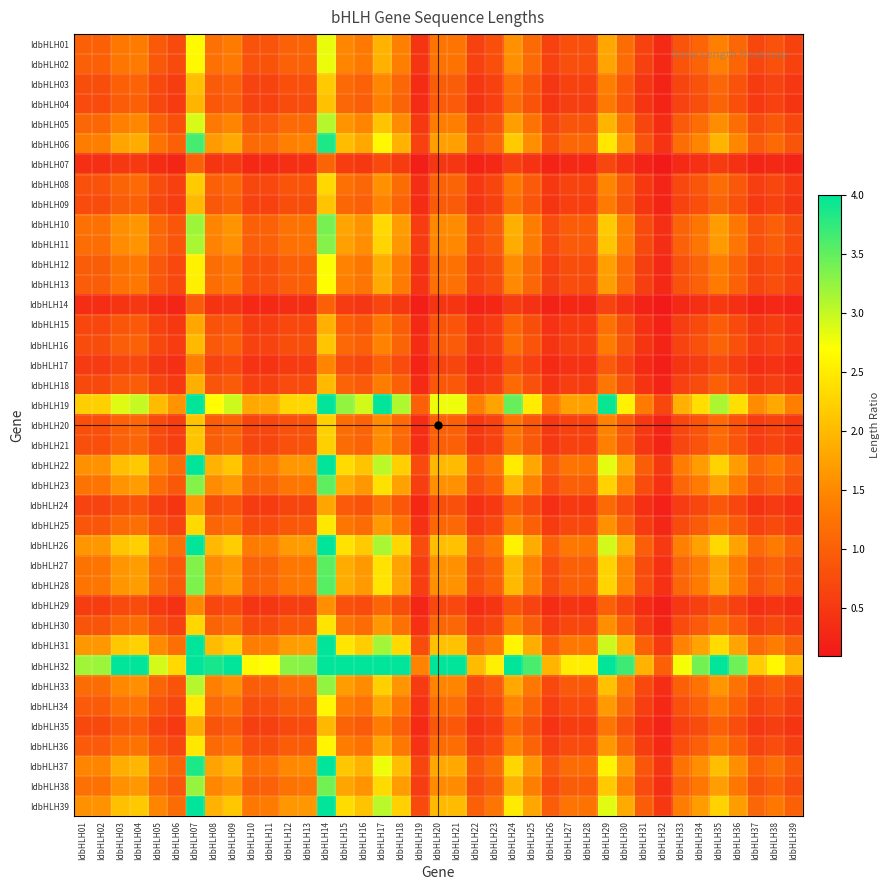

Reading left to right, transcribe all the data shown in this chart.

IdbHLH01: IdbHLH01=1.0	IdbHLH02=1.0	IdbHLH03=1.3	IdbHLH04=1.4	IdbHLH05=0.9	IdbHLH06=0.7	IdbHLH07=2.7	IdbHLH08=1.2	IdbHLH09=1.3	IdbHLH10=0.8	IdbHLH11=0.8	IdbHLH12=1.0	IdbHLH13=1.0	IdbHLH14=2.8	IdbHLH15=1.5	IdbHLH16=1.3	IdbHLH17=1.9	IdbHLH18=1.4	IdbHLH19=0.5	IdbHLH20=1.3	IdbHLH21=1.3	IdbHLH22=0.6	IdbHLH23=0.8	IdbHLH24=1.6	IdbHLH25=1.1	IdbHLH26=0.6	IdbHLH27=0.8	IdbHLH28=0.8	IdbHLH29=1.8	IdbHLH30=1.2	IdbHLH31=0.6	IdbHLH32=0.3	IdbHLH33=0.9	IdbHLH34=1.1	IdbHLH35=1.4	IdbHLH36=1.1	IdbHLH37=0.7	IdbHLH38=0.8	IdbHLH39=0.6
IdbHLH02: IdbHLH01=1.0	IdbHLH02=1.0	IdbHLH03=1.3	IdbHLH04=1.3	IdbHLH05=0.9	IdbHLH06=0.7	IdbHLH07=2.6	IdbHLH08=1.2	IdbHLH09=1.3	IdbHLH10=0.8	IdbHLH11=0.8	IdbHLH12=1.0	IdbHLH13=1.0	IdbHLH14=2.8	IdbHLH15=1.5	IdbHLH16=1.3	IdbHLH17=1.9	IdbHLH18=1.4	IdbHLH19=0.5	IdbHLH20=1.2	IdbHLH21=1.3	IdbHLH22=0.6	IdbHLH23=0.8	IdbHLH24=1.6	IdbHLH25=1.1	IdbHLH26=0.6	IdbHLH27=0.8	IdbHLH28=0.8	IdbHLH29=1.8	IdbHLH30=1.2	IdbHLH31=0.6	IdbHLH32=0.3	IdbHLH33=0.9	IdbHLH34=1.1	IdbHLH35=1.4	IdbHLH36=1.1	IdbHLH37=0.7	IdbHLH38=0.8	IdbHLH39=0.6
IdbHLH03: IdbHLH01=0.8	IdbHLH02=0.8	IdbHLH03=1.0	IdbHLH04=1.0	IdbHLH05=0.7	IdbHLH06=0.6	IdbHLH07=2.0	IdbHLH08=0.9	IdbHLH09=1.0	IdbHLH10=0.6	IdbHLH11=0.7	IdbHLH12=0.8	IdbHLH13=0.8	IdbHLH14=2.2	IdbHLH15=1.1	IdbHLH16=1.0	IdbHLH17=1.5	IdbHLH18=1.1	IdbHLH19=0.3	IdbHLH20=1.0	IdbHLH21=1.0	IdbHLH22=0.5	IdbHLH23=0.6	IdbHLH24=1.2	IdbHLH25=0.9	IdbHLH26=0.5	IdbHLH27=0.6	IdbHLH28=0.6	IdbHLH29=1.4	IdbHLH30=0.9	IdbHLH31=0.5	IdbHLH32=0.2	IdbHLH33=0.7	IdbHLH34=0.8	IdbHLH35=1.1	IdbHLH36=0.8	IdbHLH37=0.5	IdbHLH38=0.6	IdbHLH39=0.5
IdbHLH04: IdbHLH01=0.7	IdbHLH02=0.7	IdbHLH03=1.0	IdbHLH04=1.0	IdbHLH05=0.7	IdbHLH06=0.5	IdbHLH07=2.0	IdbHLH08=0.9	IdbHLH09=1.0	IdbHLH10=0.6	IdbHLH11=0.6	IdbHLH12=0.8	IdbHLH13=0.8	IdbHLH14=2.1	IdbHLH15=1.1	IdbHLH16=1.0	IdbHLH17=1.4	IdbHLH18=1.0	IdbHLH19=0.3	IdbHLH20=0.9	IdbHLH21=0.9	IdbHLH22=0.5	IdbHLH23=0.6	IdbHLH24=1.2	IdbHLH25=0.8	IdbHLH26=0.5	IdbHLH27=0.6	IdbHLH28=0.6	IdbHLH29=1.3	IdbHLH30=0.9	IdbHLH31=0.4	IdbHLH32=0.2	IdbHLH33=0.6	IdbHLH34=0.8	IdbHLH35=1.0	IdbHLH36=0.8	IdbHLH37=0.5	IdbHLH38=0.6	IdbHLH39=0.5
IdbHLH05: IdbHLH01=1.1	IdbHLH02=1.1	IdbHLH03=1.4	IdbHLH04=1.5	IdbHLH05=1.0	IdbHLH06=0.8	IdbHLH07=2.9	IdbHLH08=1.3	IdbHLH09=1.5	IdbHLH10=0.9	IdbHLH11=0.9	IdbHLH12=1.1	IdbHLH13=1.1	IdbHLH14=3.1	IdbHLH15=1.6	IdbHLH16=1.5	IdbHLH17=2.1	IdbHLH18=1.5	IdbHLH19=0.5	IdbHLH20=1.4	IdbHLH21=1.4	IdbHLH22=0.7	IdbHLH23=0.9	IdbHLH24=1.7	IdbHLH25=1.2	IdbHLH26=0.7	IdbHLH27=0.9	IdbHLH28=0.9	IdbHLH29=2.0	IdbHLH30=1.3	IdbHLH31=0.7	IdbHLH32=0.3	IdbHLH33=0.9	IdbHLH34=1.2	IdbHLH35=1.5	IdbHLH36=1.2	IdbHLH37=0.8	IdbHLH38=0.9	IdbHLH39=0.7
IdbHLH06: IdbHLH01=1.4	IdbHLH02=1.4	IdbHLH03=1.8	IdbHLH04=1.9	IdbHLH05=1.3	IdbHLH06=1.0	IdbHLH07=3.6	IdbHLH08=1.7	IdbHLH09=1.8	IdbHLH10=1.1	IdbHLH11=1.2	IdbHLH12=1.4	IdbHLH13=1.4	IdbHLH14=3.9	IdbHLH15=2.0	IdbHLH16=1.8	IdbHLH17=2.6	IdbHLH18=1.9	IdbHLH19=0.6	IdbHLH20=1.7	IdbHLH21=1.7	IdbHLH22=0.9	IdbHLH23=1.1	IdbHLH24=2.2	IdbHLH25=1.6	IdbHLH26=0.8	IdbHLH27=1.1	IdbHLH28=1.1	IdbHLH29=2.5	IdbHLH30=1.6	IdbHLH31=0.8	IdbHLH32=0.4	IdbHLH33=1.2	IdbHLH34=1.5	IdbHLH35=1.9	IdbHLH36=1.5	IdbHLH37=0.9	IdbHLH38=1.1	IdbHLH39=0.9
IdbHLH07: IdbHLH01=0.4	IdbHLH02=0.4	IdbHLH03=0.5	IdbHLH04=0.5	IdbHLH05=0.3	IdbHLH06=0.3	IdbHLH07=1.0	IdbHLH08=0.5	IdbHLH09=0.5	IdbHLH10=0.3	IdbHLH11=0.3	IdbHLH12=0.4	IdbHLH13=0.4	IdbHLH14=1.1	IdbHLH15=0.6	IdbHLH16=0.5	IdbHLH17=0.7	IdbHLH18=0.5	IdbHLH19=0.2	IdbHLH20=0.5	IdbHLH21=0.5	IdbHLH22=0.2	IdbHLH23=0.3	IdbHLH24=0.6	IdbHLH25=0.4	IdbHLH26=0.2	IdbHLH27=0.3	IdbHLH28=0.3	IdbHLH29=0.7	IdbHLH30=0.4	IdbHLH31=0.2	IdbHLH32=0.1	IdbHLH33=0.3	IdbHLH34=0.4	IdbHLH35=0.5	IdbHLH36=0.4	IdbHLH37=0.3	IdbHLH38=0.3	IdbHLH39=0.2
IdbHLH08: IdbHLH01=0.8	IdbHLH02=0.8	IdbHLH03=1.1	IdbHLH04=1.1	IdbHLH05=0.8	IdbHLH06=0.6	IdbHLH07=2.2	IdbHLH08=1.0	IdbHLH09=1.1	IdbHLH10=0.7	IdbHLH11=0.7	IdbHLH12=0.8	IdbHLH13=0.9	IdbHLH14=2.3	IdbHLH15=1.2	IdbHLH16=1.1	IdbHLH17=1.6	IdbHLH18=1.2	IdbHLH19=0.4	IdbHLH20=1.0	IdbHLH21=1.0	IdbHLH22=0.5	IdbHLH23=0.7	IdbHLH24=1.3	IdbHLH25=0.9	IdbHLH26=0.5	IdbHLH27=0.7	IdbHLH28=0.6	IdbHLH29=1.5	IdbHLH30=1.0	IdbHLH31=0.5	IdbHLH32=0.3	IdbHLH33=0.7	IdbHLH34=0.9	IdbHLH35=1.2	IdbHLH36=0.9	IdbHLH37=0.6	IdbHLH38=0.7	IdbHLH39=0.5
IdbHLH09: IdbHLH01=0.7	IdbHLH02=0.8	IdbHLH03=1.0	IdbHLH04=1.0	IdbHLH05=0.7	IdbHLH06=0.5	IdbHLH07=2.0	IdbHLH08=0.9	IdbHLH09=1.0	IdbHLH10=0.6	IdbHLH11=0.6	IdbHLH12=0.8	IdbHLH13=0.8	IdbHLH14=2.1	IdbHLH15=1.1	IdbHLH16=1.0	IdbHLH17=1.4	IdbHLH18=1.1	IdbHLH19=0.3	IdbHLH20=0.9	IdbHLH21=0.9	IdbHLH22=0.5	IdbHLH23=0.6	IdbHLH24=1.2	IdbHLH25=0.9	IdbHLH26=0.5	IdbHLH27=0.6	IdbHLH28=0.6	IdbHLH29=1.3	IdbHLH30=0.9	IdbHLH31=0.5	IdbHLH32=0.2	IdbHLH33=0.6	IdbHLH34=0.8	IdbHLH35=1.1	IdbHLH36=0.8	IdbHLH37=0.5	IdbHLH38=0.6	IdbHLH39=0.5
IdbHLH10: IdbHLH01=1.2	IdbHLH02=1.2	IdbHLH03=1.6	IdbHLH04=1.6	IdbHLH05=1.1	IdbHLH06=0.9	IdbHLH07=3.2	IdbHLH08=1.5	IdbHLH09=1.6	IdbHLH10=1.0	IdbHLH11=1.0	IdbHLH12=1.2	IdbHLH13=1.3	IdbHLH14=3.4	IdbHLH15=1.8	IdbHLH16=1.6	IdbHLH17=2.3	IdbHLH18=1.7	IdbHLH19=0.5	IdbHLH20=1.5	IdbHLH21=1.5	IdbHLH22=0.8	IdbHLH23=1.0	IdbHLH24=1.9	IdbHLH25=1.4	IdbHLH26=0.7	IdbHLH27=1.0	IdbHLH28=1.0	IdbHLH29=2.2	IdbHLH30=1.4	IdbHLH31=0.7	IdbHLH32=0.4	IdbHLH33=1.0	IdbHLH34=1.3	IdbHLH35=1.7	IdbHLH36=1.3	IdbHLH37=0.8	IdbHLH38=1.0	IdbHLH39=0.8
IdbHLH11: IdbHLH01=1.2	IdbHLH02=1.2	IdbHLH03=1.5	IdbHLH04=1.6	IdbHLH05=1.1	IdbHLH06=0.9	IdbHLH07=3.1	IdbHLH08=1.4	IdbHLH09=1.6	IdbHLH10=1.0	IdbHLH11=1.0	IdbHLH12=1.2	IdbHLH13=1.2	IdbHLH14=3.3	IdbHLH15=1.7	IdbHLH16=1.6	IdbHLH17=2.3	IdbHLH18=1.7	IdbHLH19=0.5	IdbHLH20=1.5	IdbHLH21=1.5	IdbHLH22=0.7	IdbHLH23=0.9	IdbHLH24=1.9	IdbHLH25=1.3	IdbHLH26=0.7	IdbHLH27=0.9	IdbHLH28=0.9	IdbHLH29=2.1	IdbHLH30=1.4	IdbHLH31=0.7	IdbHLH32=0.4	IdbHLH33=1.0	IdbHLH34=1.3	IdbHLH35=1.7	IdbHLH36=1.3	IdbHLH37=0.8	IdbHLH38=1.0	IdbHLH39=0.7
IdbHLH12: IdbHLH01=1.0	IdbHLH02=1.0	IdbHLH03=1.3	IdbHLH04=1.3	IdbHLH05=0.9	IdbHLH06=0.7	IdbHLH07=2.6	IdbHLH08=1.2	IdbHLH09=1.3	IdbHLH10=0.8	IdbHLH11=0.8	IdbHLH12=1.0	IdbHLH13=1.0	IdbHLH14=2.7	IdbHLH15=1.4	IdbHLH16=1.3	IdbHLH17=1.9	IdbHLH18=1.4	IdbHLH19=0.4	IdbHLH20=1.2	IdbHLH21=1.2	IdbHLH22=0.6	IdbHLH23=0.8	IdbHLH24=1.5	IdbHLH25=1.1	IdbHLH26=0.6	IdbHLH27=0.8	IdbHLH28=0.8	IdbHLH29=1.7	IdbHLH30=1.1	IdbHLH31=0.6	IdbHLH32=0.3	IdbHLH33=0.8	IdbHLH34=1.0	IdbHLH35=1.4	IdbHLH36=1.0	IdbHLH37=0.7	IdbHLH38=0.8	IdbHLH39=0.6
IdbHLH13: IdbHLH01=1.0	IdbHLH02=1.0	IdbHLH03=1.2	IdbHLH04=1.3	IdbHLH05=0.9	IdbHLH06=0.7	IdbHLH07=2.5	IdbHLH08=1.2	IdbHLH09=1.3	IdbHLH10=0.8	IdbHLH11=0.8	IdbHLH12=1.0	IdbHLH13=1.0	IdbHLH14=2.7	IdbHLH15=1.4	IdbHLH16=1.3	IdbHLH17=1.8	IdbHLH18=1.3	IdbHLH19=0.4	IdbHLH20=1.2	IdbHLH21=1.2	IdbHLH22=0.6	IdbHLH23=0.8	IdbHLH24=1.5	IdbHLH25=1.1	IdbHLH26=0.6	IdbHLH27=0.8	IdbHLH28=0.8	IdbHLH29=1.7	IdbHLH30=1.1	IdbHLH31=0.6	IdbHLH32=0.3	IdbHLH33=0.8	IdbHLH34=1.0	IdbHLH35=1.4	IdbHLH36=1.0	IdbHLH37=0.7	IdbHLH38=0.8	IdbHLH39=0.6
IdbHLH14: IdbHLH01=0.4	IdbHLH02=0.4	IdbHLH03=0.5	IdbHLH04=0.5	IdbHLH05=0.3	IdbHLH06=0.3	IdbHLH07=0.9	IdbHLH08=0.4	IdbHLH09=0.5	IdbHLH10=0.3	IdbHLH11=0.3	IdbHLH12=0.4	IdbHLH13=0.4	IdbHLH14=1.0	IdbHLH15=0.5	IdbHLH16=0.5	IdbHLH17=0.7	IdbHLH18=0.5	IdbHLH19=0.2	IdbHLH20=0.4	IdbHLH21=0.5	IdbHLH22=0.2	IdbHLH23=0.3	IdbHLH24=0.6	IdbHLH25=0.4	IdbHLH26=0.2	IdbHLH27=0.3	IdbHLH28=0.3	IdbHLH29=0.6	IdbHLH30=0.4	IdbHLH31=0.2	IdbHLH32=0.1	IdbHLH33=0.3	IdbHLH34=0.4	IdbHLH35=0.5	IdbHLH36=0.4	IdbHLH37=0.2	IdbHLH38=0.3	IdbHLH39=0.2
IdbHLH15: IdbHLH01=0.7	IdbHLH02=0.7	IdbHLH03=0.9	IdbHLH04=0.9	IdbHLH05=0.6	IdbHLH06=0.5	IdbHLH07=1.8	IdbHLH08=0.8	IdbHLH09=0.9	IdbHLH10=0.6	IdbHLH11=0.6	IdbHLH12=0.7	IdbHLH13=0.7	IdbHLH14=1.9	IdbHLH15=1.0	IdbHLH16=0.9	IdbHLH17=1.3	IdbHLH18=1.0	IdbHLH19=0.3	IdbHLH20=0.9	IdbHLH21=0.9	IdbHLH22=0.4	IdbHLH23=0.5	IdbHLH24=1.1	IdbHLH25=0.8	IdbHLH26=0.4	IdbHLH27=0.5	IdbHLH28=0.5	IdbHLH29=1.2	IdbHLH30=0.8	IdbHLH31=0.4	IdbHLH32=0.2	IdbHLH33=0.6	IdbHLH34=0.7	IdbHLH35=1.0	IdbHLH36=0.7	IdbHLH37=0.5	IdbHLH38=0.6	IdbHLH39=0.4
IdbHLH16: IdbHLH01=0.8	IdbHLH02=0.8	IdbHLH03=1.0	IdbHLH04=1.0	IdbHLH05=0.7	IdbHLH06=0.5	IdbHLH07=2.0	IdbHLH08=0.9	IdbHLH09=1.0	IdbHLH10=0.6	IdbHLH11=0.6	IdbHLH12=0.8	IdbHLH13=0.8	IdbHLH14=2.1	IdbHLH15=1.1	IdbHLH16=1.0	IdbHLH17=1.4	IdbHLH18=1.1	IdbHLH19=0.3	IdbHLH20=0.9	IdbHLH21=1.0	IdbHLH22=0.5	IdbHLH23=0.6	IdbHLH24=1.2	IdbHLH25=0.9	IdbHLH26=0.5	IdbHLH27=0.6	IdbHLH28=0.6	IdbHLH29=1.3	IdbHLH30=0.9	IdbHLH31=0.5	IdbHLH32=0.2	IdbHLH33=0.7	IdbHLH34=0.8	IdbHLH35=1.1	IdbHLH36=0.8	IdbHLH37=0.5	IdbHLH38=0.6	IdbHLH39=0.5
IdbHLH17: IdbHLH01=0.5	IdbHLH02=0.5	IdbHLH03=0.7	IdbHLH04=0.7	IdbHLH05=0.5	IdbHLH06=0.4	IdbHLH07=1.4	IdbHLH08=0.6	IdbHLH09=0.7	IdbHLH10=0.4	IdbHLH11=0.4	IdbHLH12=0.5	IdbHLH13=0.5	IdbHLH14=1.5	IdbHLH15=0.8	IdbHLH16=0.7	IdbHLH17=1.0	IdbHLH18=0.7	IdbHLH19=0.2	IdbHLH20=0.7	IdbHLH21=0.7	IdbHLH22=0.3	IdbHLH23=0.4	IdbHLH24=0.8	IdbHLH25=0.6	IdbHLH26=0.3	IdbHLH27=0.4	IdbHLH28=0.4	IdbHLH29=0.9	IdbHLH30=0.6	IdbHLH31=0.3	IdbHLH32=0.2	IdbHLH33=0.5	IdbHLH34=0.6	IdbHLH35=0.7	IdbHLH36=0.6	IdbHLH37=0.4	IdbHLH38=0.4	IdbHLH39=0.3
IdbHLH18: IdbHLH01=0.7	IdbHLH02=0.7	IdbHLH03=0.9	IdbHLH04=1.0	IdbHLH05=0.7	IdbHLH06=0.5	IdbHLH07=1.9	IdbHLH08=0.9	IdbHLH09=1.0	IdbHLH10=0.6	IdbHLH11=0.6	IdbHLH12=0.7	IdbHLH13=0.7	IdbHLH14=2.0	IdbHLH15=1.0	IdbHLH16=0.9	IdbHLH17=1.4	IdbHLH18=1.0	IdbHLH19=0.3	IdbHLH20=0.9	IdbHLH21=0.9	IdbHLH22=0.4	IdbHLH23=0.6	IdbHLH24=1.1	IdbHLH25=0.8	IdbHLH26=0.4	IdbHLH27=0.6	IdbHLH28=0.6	IdbHLH29=1.3	IdbHLH30=0.8	IdbHLH31=0.4	IdbHLH32=0.2	IdbHLH33=0.6	IdbHLH34=0.8	IdbHLH35=1.0	IdbHLH36=0.8	IdbHLH37=0.5	IdbHLH38=0.6	IdbHLH39=0.4
IdbHLH19: IdbHLH01=2.2	IdbHLH02=2.2	IdbHLH03=2.9	IdbHLH04=3.0	IdbHLH05=2.0	IdbHLH06=1.6	IdbHLH07=5.9	IdbHLH08=2.7	IdbHLH09=3.0	IdbHLH10=1.8	IdbHLH11=1.9	IdbHLH12=2.3	IdbHLH13=2.3	IdbHLH14=6.2	IdbHLH15=3.3	IdbHLH16=2.9	IdbHLH17=4.2	IdbHLH18=3.1	IdbHLH19=1.0	IdbHLH20=2.8	IdbHLH21=2.8	IdbHLH22=1.4	IdbHLH23=1.8	IdbHLH24=3.5	IdbHLH25=2.5	IdbHLH26=1.4	IdbHLH27=1.8	IdbHLH28=1.7	IdbHLH29=4.0	IdbHLH30=2.6	IdbHLH31=1.3	IdbHLH32=0.7	IdbHLH33=1.9	IdbHLH34=2.4	IdbHLH35=3.1	IdbHLH36=2.4	IdbHLH37=1.5	IdbHLH38=1.8	IdbHLH39=1.4
IdbHLH20: IdbHLH01=0.8	IdbHLH02=0.8	IdbHLH03=1.0	IdbHLH04=1.1	IdbHLH05=0.7	IdbHLH06=0.6	IdbHLH07=2.1	IdbHLH08=1.0	IdbHLH09=1.1	IdbHLH10=0.7	IdbHLH11=0.7	IdbHLH12=0.8	IdbHLH13=0.8	IdbHLH14=2.2	IdbHLH15=1.2	IdbHLH16=1.1	IdbHLH17=1.5	IdbHLH18=1.1	IdbHLH19=0.4	IdbHLH20=1.0	IdbHLH21=1.0	IdbHLH22=0.5	IdbHLH23=0.6	IdbHLH24=1.3	IdbHLH25=0.9	IdbHLH26=0.5	IdbHLH27=0.6	IdbHLH28=0.6	IdbHLH29=1.4	IdbHLH30=0.9	IdbHLH31=0.5	IdbHLH32=0.2	IdbHLH33=0.7	IdbHLH34=0.9	IdbHLH35=1.1	IdbHLH36=0.9	IdbHLH37=0.5	IdbHLH38=0.7	IdbHLH39=0.5
IdbHLH21: IdbHLH01=0.8	IdbHLH02=0.8	IdbHLH03=1.0	IdbHLH04=1.1	IdbHLH05=0.7	IdbHLH06=0.6	IdbHLH07=2.1	IdbHLH08=1.0	IdbHLH09=1.1	IdbHLH10=0.7	IdbHLH11=0.7	IdbHLH12=0.8	IdbHLH13=0.8	IdbHLH14=2.2	IdbHLH15=1.2	IdbHLH16=1.0	IdbHLH17=1.5	IdbHLH18=1.1	IdbHLH19=0.4	IdbHLH20=1.0	IdbHLH21=1.0	IdbHLH22=0.5	IdbHLH23=0.6	IdbHLH24=1.2	IdbHLH25=0.9	IdbHLH26=0.5	IdbHLH27=0.6	IdbHLH28=0.6	IdbHLH29=1.4	IdbHLH30=0.9	IdbHLH31=0.5	IdbHLH32=0.2	IdbHLH33=0.7	IdbHLH34=0.8	IdbHLH35=1.1	IdbHLH36=0.9	IdbHLH37=0.5	IdbHLH38=0.7	IdbHLH39=0.5
IdbHLH22: IdbHLH01=1.6	IdbHLH02=1.6	IdbHLH03=2.1	IdbHLH04=2.2	IdbHLH05=1.5	IdbHLH06=1.2	IdbHLH07=4.2	IdbHLH08=1.9	IdbHLH09=2.1	IdbHLH10=1.3	IdbHLH11=1.3	IdbHLH12=1.6	IdbHLH13=1.7	IdbHLH14=4.5	IdbHLH15=2.3	IdbHLH16=2.1	IdbHLH17=3.0	IdbHLH18=2.2	IdbHLH19=0.7	IdbHLH20=2.0	IdbHLH21=2.0	IdbHLH22=1.0	IdbHLH23=1.3	IdbHLH24=2.5	IdbHLH25=1.8	IdbHLH26=1.0	IdbHLH27=1.3	IdbHLH28=1.3	IdbHLH29=2.8	IdbHLH30=1.8	IdbHLH31=1.0	IdbHLH32=0.5	IdbHLH33=1.4	IdbHLH34=1.7	IdbHLH35=2.2	IdbHLH36=1.7	IdbHLH37=1.1	IdbHLH38=1.3	IdbHLH39=1.0
IdbHLH23: IdbHLH01=1.3	IdbHLH02=1.3	IdbHLH03=1.6	IdbHLH04=1.7	IdbHLH05=1.1	IdbHLH06=0.9	IdbHLH07=3.3	IdbHLH08=1.5	IdbHLH09=1.7	IdbHLH10=1.0	IdbHLH11=1.1	IdbHLH12=1.3	IdbHLH13=1.3	IdbHLH14=3.5	IdbHLH15=1.8	IdbHLH16=1.7	IdbHLH17=2.4	IdbHLH18=1.8	IdbHLH19=0.6	IdbHLH20=1.6	IdbHLH21=1.6	IdbHLH22=0.8	IdbHLH23=1.0	IdbHLH24=2.0	IdbHLH25=1.4	IdbHLH26=0.8	IdbHLH27=1.0	IdbHLH28=1.0	IdbHLH29=2.2	IdbHLH30=1.4	IdbHLH31=0.8	IdbHLH32=0.4	IdbHLH33=1.1	IdbHLH34=1.3	IdbHLH35=1.8	IdbHLH36=1.4	IdbHLH37=0.9	IdbHLH38=1.0	IdbHLH39=0.8
IdbHLH24: IdbHLH01=0.6	IdbHLH02=0.6	IdbHLH03=0.8	IdbHLH04=0.9	IdbHLH05=0.6	IdbHLH06=0.5	IdbHLH07=1.7	IdbHLH08=0.8	IdbHLH09=0.9	IdbHLH10=0.5	IdbHLH11=0.5	IdbHLH12=0.7	IdbHLH13=0.7	IdbHLH14=1.8	IdbHLH15=0.9	IdbHLH16=0.8	IdbHLH17=1.2	IdbHLH18=0.9	IdbHLH19=0.3	IdbHLH20=0.8	IdbHLH21=0.8	IdbHLH22=0.4	IdbHLH23=0.5	IdbHLH24=1.0	IdbHLH25=0.7	IdbHLH26=0.4	IdbHLH27=0.5	IdbHLH28=0.5	IdbHLH29=1.1	IdbHLH30=0.7	IdbHLH31=0.4	IdbHLH32=0.2	IdbHLH33=0.5	IdbHLH34=0.7	IdbHLH35=0.9	IdbHLH36=0.7	IdbHLH37=0.4	IdbHLH38=0.5	IdbHLH39=0.4
IdbHLH25: IdbHLH01=0.9	IdbHLH02=0.9	IdbHLH03=1.1	IdbHLH04=1.2	IdbHLH05=0.8	IdbHLH06=0.6	IdbHLH07=2.3	IdbHLH08=1.1	IdbHLH09=1.2	IdbHLH10=0.7	IdbHLH11=0.7	IdbHLH12=0.9	IdbHLH13=0.9	IdbHLH14=2.5	IdbHLH15=1.3	IdbHLH16=1.2	IdbHLH17=1.7	IdbHLH18=1.2	IdbHLH19=0.4	IdbHLH20=1.1	IdbHLH21=1.1	IdbHLH22=0.6	IdbHLH23=0.7	IdbHLH24=1.4	IdbHLH25=1.0	IdbHLH26=0.5	IdbHLH27=0.7	IdbHLH28=0.7	IdbHLH29=1.6	IdbHLH30=1.0	IdbHLH31=0.5	IdbHLH32=0.3	IdbHLH33=0.8	IdbHLH34=0.9	IdbHLH35=1.2	IdbHLH36=0.9	IdbHLH37=0.6	IdbHLH38=0.7	IdbHLH39=0.6
IdbHLH26: IdbHLH01=1.6	IdbHLH02=1.6	IdbHLH03=2.1	IdbHLH04=2.2	IdbHLH05=1.5	IdbHLH06=1.2	IdbHLH07=4.3	IdbHLH08=2.0	IdbHLH09=2.2	IdbHLH10=1.4	IdbHLH11=1.4	IdbHLH12=1.7	IdbHLH13=1.7	IdbHLH14=4.6	IdbHLH15=2.4	IdbHLH16=2.2	IdbHLH17=3.1	IdbHLH18=2.3	IdbHLH19=0.7	IdbHLH20=2.1	IdbHLH21=2.1	IdbHLH22=1.0	IdbHLH23=1.3	IdbHLH24=2.6	IdbHLH25=1.9	IdbHLH26=1.0	IdbHLH27=1.3	IdbHLH28=1.3	IdbHLH29=2.9	IdbHLH30=1.9	IdbHLH31=1.0	IdbHLH32=0.5	IdbHLH33=1.4	IdbHLH34=1.8	IdbHLH35=2.3	IdbHLH36=1.8	IdbHLH37=1.1	IdbHLH38=1.3	IdbHLH39=1.0
IdbHLH27: IdbHLH01=1.3	IdbHLH02=1.3	IdbHLH03=1.6	IdbHLH04=1.7	IdbHLH05=1.1	IdbHLH06=0.9	IdbHLH07=3.3	IdbHLH08=1.5	IdbHLH09=1.7	IdbHLH10=1.0	IdbHLH11=1.1	IdbHLH12=1.3	IdbHLH13=1.3	IdbHLH14=3.5	IdbHLH15=1.9	IdbHLH16=1.7	IdbHLH17=2.4	IdbHLH18=1.8	IdbHLH19=0.6	IdbHLH20=1.6	IdbHLH21=1.6	IdbHLH22=0.8	IdbHLH23=1.0	IdbHLH24=2.0	IdbHLH25=1.4	IdbHLH26=0.8	IdbHLH27=1.0	IdbHLH28=1.0	IdbHLH29=2.2	IdbHLH30=1.5	IdbHLH31=0.8	IdbHLH32=0.4	IdbHLH33=1.1	IdbHLH34=1.3	IdbHLH35=1.8	IdbHLH36=1.4	IdbHLH37=0.9	IdbHLH38=1.0	IdbHLH39=0.8
IdbHLH28: IdbHLH01=1.3	IdbHLH02=1.3	IdbHLH03=1.6	IdbHLH04=1.7	IdbHLH05=1.2	IdbHLH06=0.9	IdbHLH07=3.4	IdbHLH08=1.5	IdbHLH09=1.7	IdbHLH10=1.0	IdbHLH11=1.1	IdbHLH12=1.3	IdbHLH13=1.3	IdbHLH14=3.5	IdbHLH15=1.9	IdbHLH16=1.7	IdbHLH17=2.4	IdbHLH18=1.8	IdbHLH19=0.6	IdbHLH20=1.6	IdbHLH21=1.6	IdbHLH22=0.8	IdbHLH23=1.0	IdbHLH24=2.0	IdbHLH25=1.4	IdbHLH26=0.8	IdbHLH27=1.0	IdbHLH28=1.0	IdbHLH29=2.3	IdbHLH30=1.5	IdbHLH31=0.8	IdbHLH32=0.4	IdbHLH33=1.1	IdbHLH34=1.4	IdbHLH35=1.8	IdbHLH36=1.4	IdbHLH37=0.9	IdbHLH38=1.0	IdbHLH39=0.8
IdbHLH29: IdbHLH01=0.6	IdbHLH02=0.6	IdbHLH03=0.7	IdbHLH04=0.8	IdbHLH05=0.5	IdbHLH06=0.4	IdbHLH07=1.5	IdbHLH08=0.7	IdbHLH09=0.7	IdbHLH10=0.5	IdbHLH11=0.5	IdbHLH12=0.6	IdbHLH13=0.6	IdbHLH14=1.6	IdbHLH15=0.8	IdbHLH16=0.7	IdbHLH17=1.1	IdbHLH18=0.8	IdbHLH19=0.3	IdbHLH20=0.7	IdbHLH21=0.7	IdbHLH22=0.4	IdbHLH23=0.4	IdbHLH24=0.9	IdbHLH25=0.6	IdbHLH26=0.3	IdbHLH27=0.4	IdbHLH28=0.4	IdbHLH29=1.0	IdbHLH30=0.6	IdbHLH31=0.3	IdbHLH32=0.2	IdbHLH33=0.5	IdbHLH34=0.6	IdbHLH35=0.8	IdbHLH36=0.6	IdbHLH37=0.4	IdbHLH38=0.5	IdbHLH39=0.4
IdbHLH30: IdbHLH01=0.9	IdbHLH02=0.9	IdbHLH03=1.1	IdbHLH04=1.2	IdbHLH05=0.8	IdbHLH06=0.6	IdbHLH07=2.3	IdbHLH08=1.1	IdbHLH09=1.2	IdbHLH10=0.7	IdbHLH11=0.7	IdbHLH12=0.9	IdbHLH13=0.9	IdbHLH14=2.4	IdbHLH15=1.3	IdbHLH16=1.1	IdbHLH17=1.7	IdbHLH18=1.2	IdbHLH19=0.4	IdbHLH20=1.1	IdbHLH21=1.1	IdbHLH22=0.5	IdbHLH23=0.7	IdbHLH24=1.4	IdbHLH25=1.0	IdbHLH26=0.5	IdbHLH27=0.7	IdbHLH28=0.7	IdbHLH29=1.5	IdbHLH30=1.0	IdbHLH31=0.5	IdbHLH32=0.3	IdbHLH33=0.7	IdbHLH34=0.9	IdbHLH35=1.2	IdbHLH36=0.9	IdbHLH37=0.6	IdbHLH38=0.7	IdbHLH39=0.5
IdbHLH31: IdbHLH01=1.7	IdbHLH02=1.7	IdbHLH03=2.1	IdbHLH04=2.2	IdbHLH05=1.5	IdbHLH06=1.2	IdbHLH07=4.4	IdbHLH08=2.0	IdbHLH09=2.2	IdbHLH10=1.4	IdbHLH11=1.4	IdbHLH12=1.7	IdbHLH13=1.7	IdbHLH14=4.6	IdbHLH15=2.4	IdbHLH16=2.2	IdbHLH17=3.2	IdbHLH18=2.3	IdbHLH19=0.7	IdbHLH20=2.1	IdbHLH21=2.1	IdbHLH22=1.0	IdbHLH23=1.3	IdbHLH24=2.6	IdbHLH25=1.9	IdbHLH26=1.0	IdbHLH27=1.3	IdbHLH28=1.3	IdbHLH29=3.0	IdbHLH30=1.9	IdbHLH31=1.0	IdbHLH32=0.5	IdbHLH33=1.4	IdbHLH34=1.8	IdbHLH35=2.3	IdbHLH36=1.8	IdbHLH37=1.1	IdbHLH38=1.4	IdbHLH39=1.0
IdbHLH32: IdbHLH01=3.2	IdbHLH02=3.2	IdbHLH03=4.1	IdbHLH04=4.3	IdbHLH05=2.9	IdbHLH06=2.3	IdbHLH07=8.4	IdbHLH08=3.9	IdbHLH09=4.3	IdbHLH10=2.6	IdbHLH11=2.7	IdbHLH12=3.3	IdbHLH13=3.3	IdbHLH14=8.9	IdbHLH15=4.7	IdbHLH16=4.2	IdbHLH17=6.1	IdbHLH18=4.5	IdbHLH19=1.4	IdbHLH20=4.0	IdbHLH21=4.0	IdbHLH22=2.0	IdbHLH23=2.5	IdbHLH24=5.0	IdbHLH25=3.6	IdbHLH26=1.9	IdbHLH27=2.5	IdbHLH28=2.5	IdbHLH29=5.7	IdbHLH30=3.7	IdbHLH31=1.9	IdbHLH32=1.0	IdbHLH33=2.7	IdbHLH34=3.4	IdbHLH35=4.5	IdbHLH36=3.4	IdbHLH37=2.2	IdbHLH38=2.6	IdbHLH39=2.0
IdbHLH33: IdbHLH01=1.2	IdbHLH02=1.2	IdbHLH03=1.5	IdbHLH04=1.6	IdbHLH05=1.1	IdbHLH06=0.8	IdbHLH07=3.1	IdbHLH08=1.4	IdbHLH09=1.5	IdbHLH10=1.0	IdbHLH11=1.0	IdbHLH12=1.2	IdbHLH13=1.2	IdbHLH14=3.3	IdbHLH15=1.7	IdbHLH16=1.5	IdbHLH17=2.2	IdbHLH18=1.6	IdbHLH19=0.5	IdbHLH20=1.5	IdbHLH21=1.5	IdbHLH22=0.7	IdbHLH23=0.9	IdbHLH24=1.8	IdbHLH25=1.3	IdbHLH26=0.7	IdbHLH27=0.9	IdbHLH28=0.9	IdbHLH29=2.1	IdbHLH30=1.3	IdbHLH31=0.7	IdbHLH32=0.4	IdbHLH33=1.0	IdbHLH34=1.2	IdbHLH35=1.6	IdbHLH36=1.2	IdbHLH37=0.8	IdbHLH38=1.0	IdbHLH39=0.7
IdbHLH34: IdbHLH01=0.9	IdbHLH02=0.9	IdbHLH03=1.2	IdbHLH04=1.3	IdbHLH05=0.9	IdbHLH06=0.7	IdbHLH07=2.5	IdbHLH08=1.1	IdbHLH09=1.2	IdbHLH10=0.8	IdbHLH11=0.8	IdbHLH12=1.0	IdbHLH13=1.0	IdbHLH14=2.6	IdbHLH15=1.4	IdbHLH16=1.2	IdbHLH17=1.8	IdbHLH18=1.3	IdbHLH19=0.4	IdbHLH20=1.2	IdbHLH21=1.2	IdbHLH22=0.6	IdbHLH23=0.7	IdbHLH24=1.5	IdbHLH25=1.1	IdbHLH26=0.6	IdbHLH27=0.7	IdbHLH28=0.7	IdbHLH29=1.7	IdbHLH30=1.1	IdbHLH31=0.6	IdbHLH32=0.3	IdbHLH33=0.8	IdbHLH34=1.0	IdbHLH35=1.3	IdbHLH36=1.0	IdbHLH37=0.6	IdbHLH38=0.8	IdbHLH39=0.6
IdbHLH35: IdbHLH01=0.7	IdbHLH02=0.7	IdbHLH03=0.9	IdbHLH04=1.0	IdbHLH05=0.6	IdbHLH06=0.5	IdbHLH07=1.9	IdbHLH08=0.9	IdbHLH09=0.9	IdbHLH10=0.6	IdbHLH11=0.6	IdbHLH12=0.7	IdbHLH13=0.7	IdbHLH14=2.0	IdbHLH15=1.0	IdbHLH16=0.9	IdbHLH17=1.4	IdbHLH18=1.0	IdbHLH19=0.3	IdbHLH20=0.9	IdbHLH21=0.9	IdbHLH22=0.4	IdbHLH23=0.6	IdbHLH24=1.1	IdbHLH25=0.8	IdbHLH26=0.4	IdbHLH27=0.6	IdbHLH28=0.6	IdbHLH29=1.3	IdbHLH30=0.8	IdbHLH31=0.4	IdbHLH32=0.2	IdbHLH33=0.6	IdbHLH34=0.8	IdbHLH35=1.0	IdbHLH36=0.8	IdbHLH37=0.5	IdbHLH38=0.6	IdbHLH39=0.4
IdbHLH36: IdbHLH01=0.9	IdbHLH02=0.9	IdbHLH03=1.2	IdbHLH04=1.3	IdbHLH05=0.8	IdbHLH06=0.7	IdbHLH07=2.5	IdbHLH08=1.1	IdbHLH09=1.2	IdbHLH10=0.8	IdbHLH11=0.8	IdbHLH12=1.0	IdbHLH13=1.0	IdbHLH14=2.6	IdbHLH15=1.4	IdbHLH16=1.2	IdbHLH17=1.8	IdbHLH18=1.3	IdbHLH19=0.4	IdbHLH20=1.2	IdbHLH21=1.2	IdbHLH22=0.6	IdbHLH23=0.7	IdbHLH24=1.5	IdbHLH25=1.1	IdbHLH26=0.6	IdbHLH27=0.7	IdbHLH28=0.7	IdbHLH29=1.7	IdbHLH30=1.1	IdbHLH31=0.6	IdbHLH32=0.3	IdbHLH33=0.8	IdbHLH34=1.0	IdbHLH35=1.3	IdbHLH36=1.0	IdbHLH37=0.6	IdbHLH38=0.8	IdbHLH39=0.6
IdbHLH37: IdbHLH01=1.4	IdbHLH02=1.5	IdbHLH03=1.9	IdbHLH04=2.0	IdbHLH05=1.3	IdbHLH06=1.1	IdbHLH07=3.8	IdbHLH08=1.8	IdbHLH09=1.9	IdbHLH10=1.2	IdbHLH11=1.2	IdbHLH12=1.5	IdbHLH13=1.5	IdbHLH14=4.1	IdbHLH15=2.1	IdbHLH16=1.9	IdbHLH17=2.8	IdbHLH18=2.0	IdbHLH19=0.7	IdbHLH20=1.8	IdbHLH21=1.8	IdbHLH22=0.9	IdbHLH23=1.2	IdbHLH24=2.3	IdbHLH25=1.7	IdbHLH26=0.9	IdbHLH27=1.2	IdbHLH28=1.1	IdbHLH29=2.6	IdbHLH30=1.7	IdbHLH31=0.9	IdbHLH32=0.5	IdbHLH33=1.3	IdbHLH34=1.6	IdbHLH35=2.0	IdbHLH36=1.6	IdbHLH37=1.0	IdbHLH38=1.2	IdbHLH39=0.9
IdbHLH38: IdbHLH01=1.2	IdbHLH02=1.2	IdbHLH03=1.6	IdbHLH04=1.6	IdbHLH05=1.1	IdbHLH06=0.9	IdbHLH07=3.2	IdbHLH08=1.5	IdbHLH09=1.6	IdbHLH10=1.0	IdbHLH11=1.0	IdbHLH12=1.3	IdbHLH13=1.3	IdbHLH14=3.4	IdbHLH15=1.8	IdbHLH16=1.6	IdbHLH17=2.3	IdbHLH18=1.7	IdbHLH19=0.6	IdbHLH20=1.5	IdbHLH21=1.5	IdbHLH22=0.8	IdbHLH23=1.0	IdbHLH24=1.9	IdbHLH25=1.4	IdbHLH26=0.7	IdbHLH27=1.0	IdbHLH28=1.0	IdbHLH29=2.2	IdbHLH30=1.4	IdbHLH31=0.7	IdbHLH32=0.4	IdbHLH33=1.0	IdbHLH34=1.3	IdbHLH35=1.7	IdbHLH36=1.3	IdbHLH37=0.8	IdbHLH38=1.0	IdbHLH39=0.8
IdbHLH39: IdbHLH01=1.6	IdbHLH02=1.6	IdbHLH03=2.1	IdbHLH04=2.2	IdbHLH05=1.5	IdbHLH06=1.2	IdbHLH07=4.2	IdbHLH08=1.9	IdbHLH09=2.1	IdbHLH10=1.3	IdbHLH11=1.3	IdbHLH12=1.6	IdbHLH13=1.7	IdbHLH14=4.5	IdbHLH15=2.3	IdbHLH16=2.1	IdbHLH17=3.0	IdbHLH18=2.2	IdbHLH19=0.7	IdbHLH20=2.0	IdbHLH21=2.0	IdbHLH22=1.0	IdbHLH23=1.3	IdbHLH24=2.5	IdbHLH25=1.8	IdbHLH26=1.0	IdbHLH27=1.3	IdbHLH28=1.3	IdbHLH29=2.8	IdbHLH30=1.8	IdbHLH31=1.0	IdbHLH32=0.5	IdbHLH33=1.4	IdbHLH34=1.7	IdbHLH35=2.2	IdbHLH36=1.7	IdbHLH37=1.1	IdbHLH38=1.3	IdbHLH39=1.0